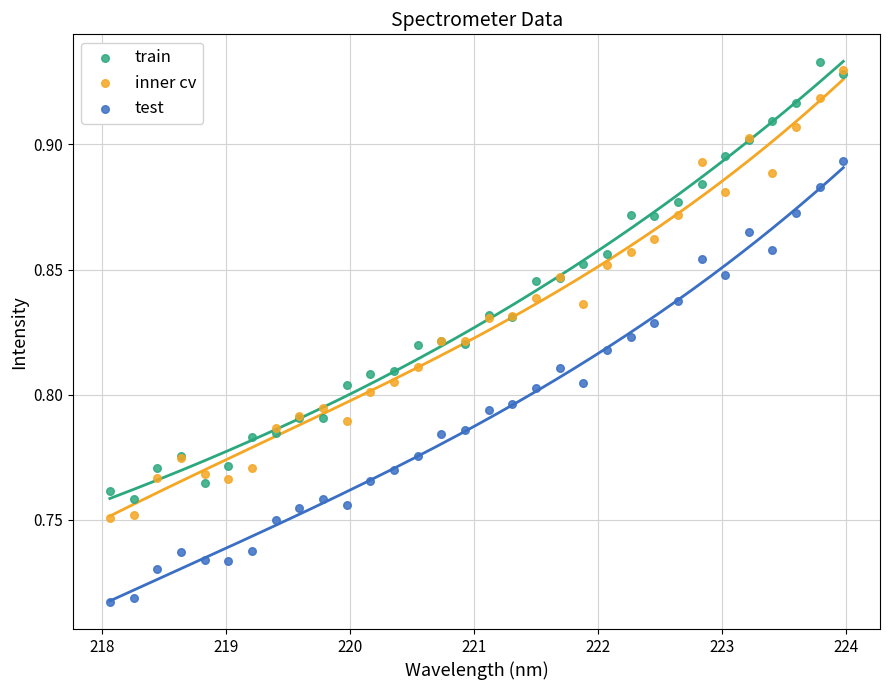

What are all the series names shown in the legend?

train, inner cv, test